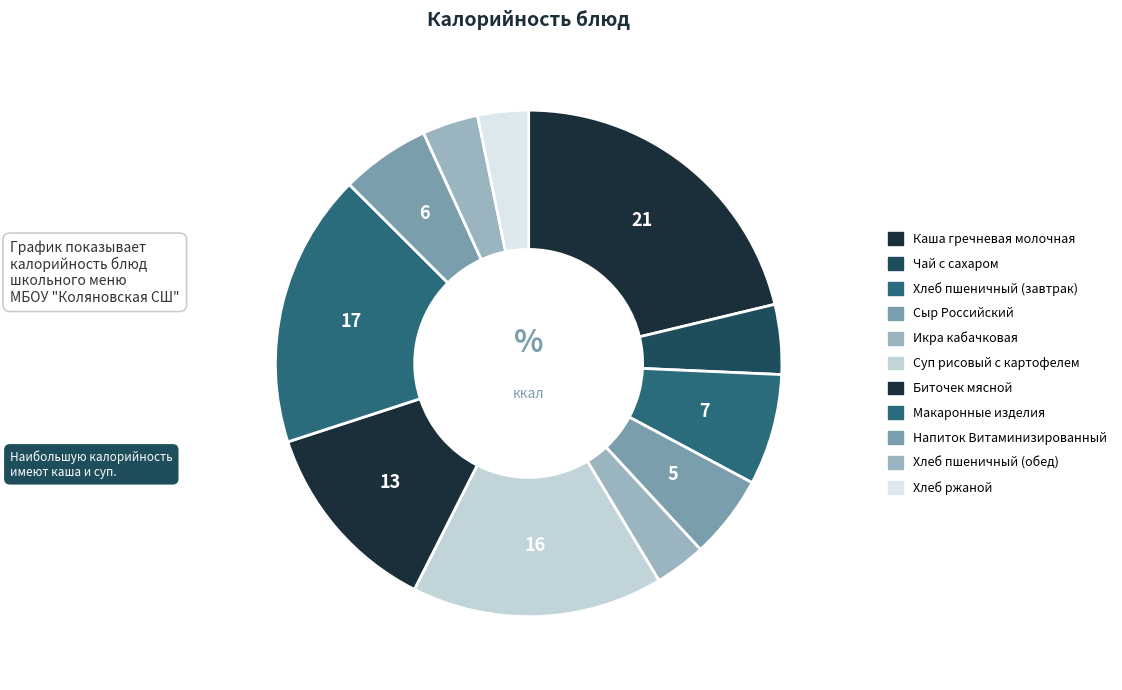

Does Каша гречневая молочная account for over 50% of the chart?

No